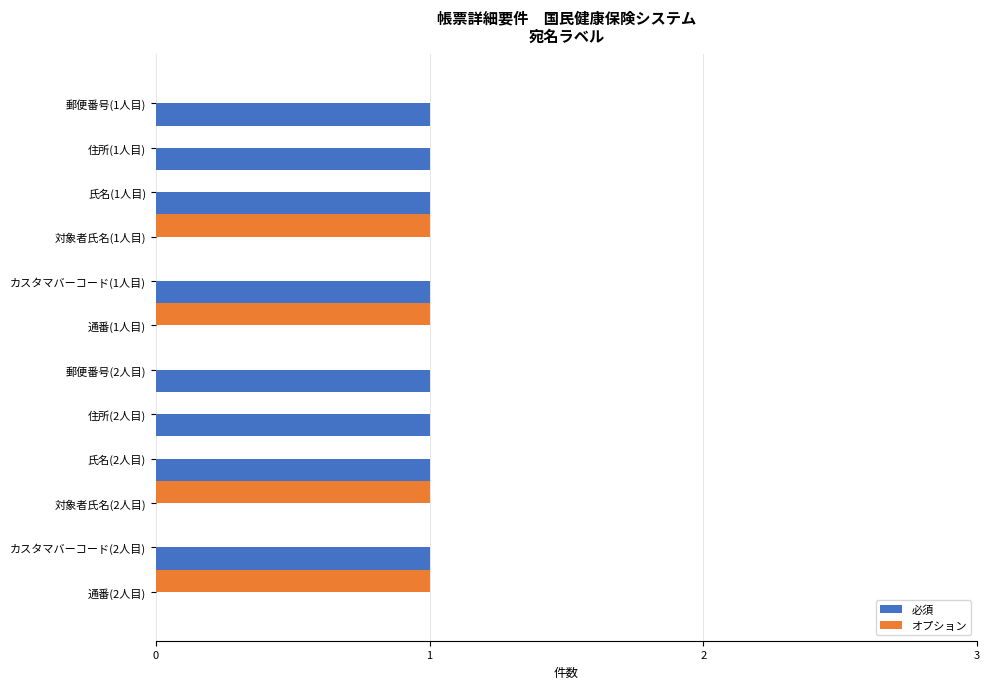

The value of 必須 at カスタマバーコード(2人目) is 1. True or false?

True